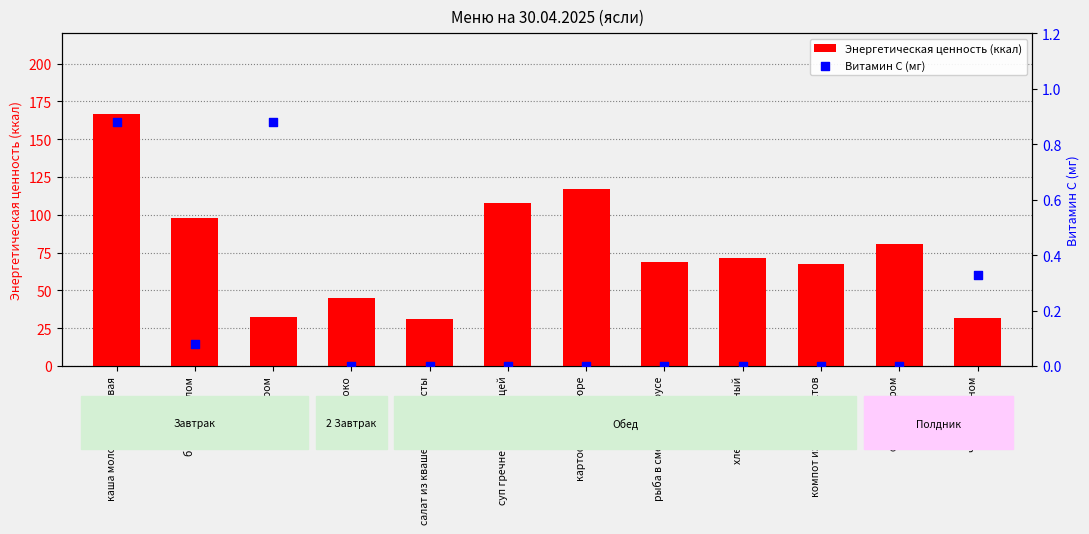

At which category is the sum across all series the highest?

каша молочная рисовая